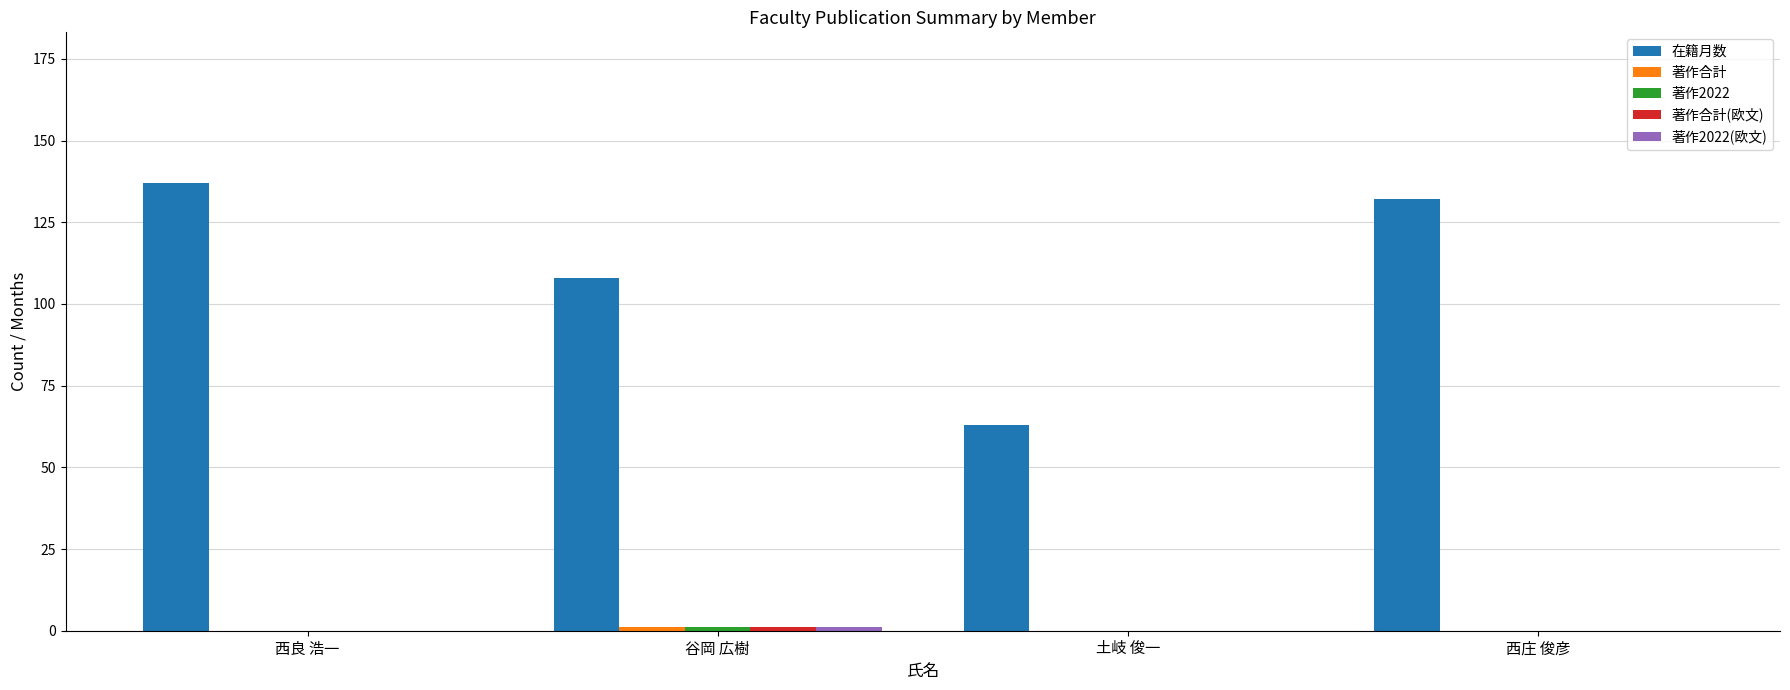

Are the bars horizontal?

No